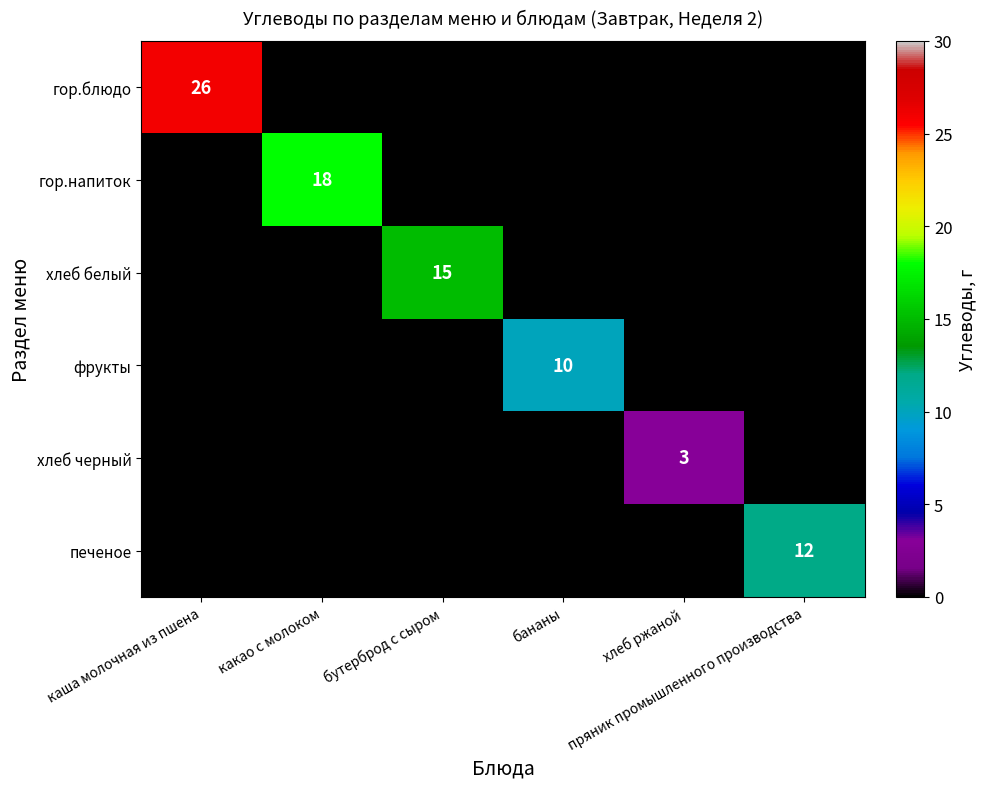

How many positive values does the хлеб черный series have?

1